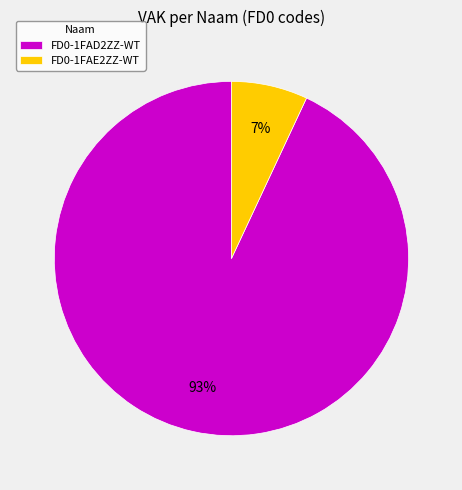

Combined, do FD0-1FAD2ZZ-WT and FD0-1FAE2ZZ-WT account for over 50%?

Yes